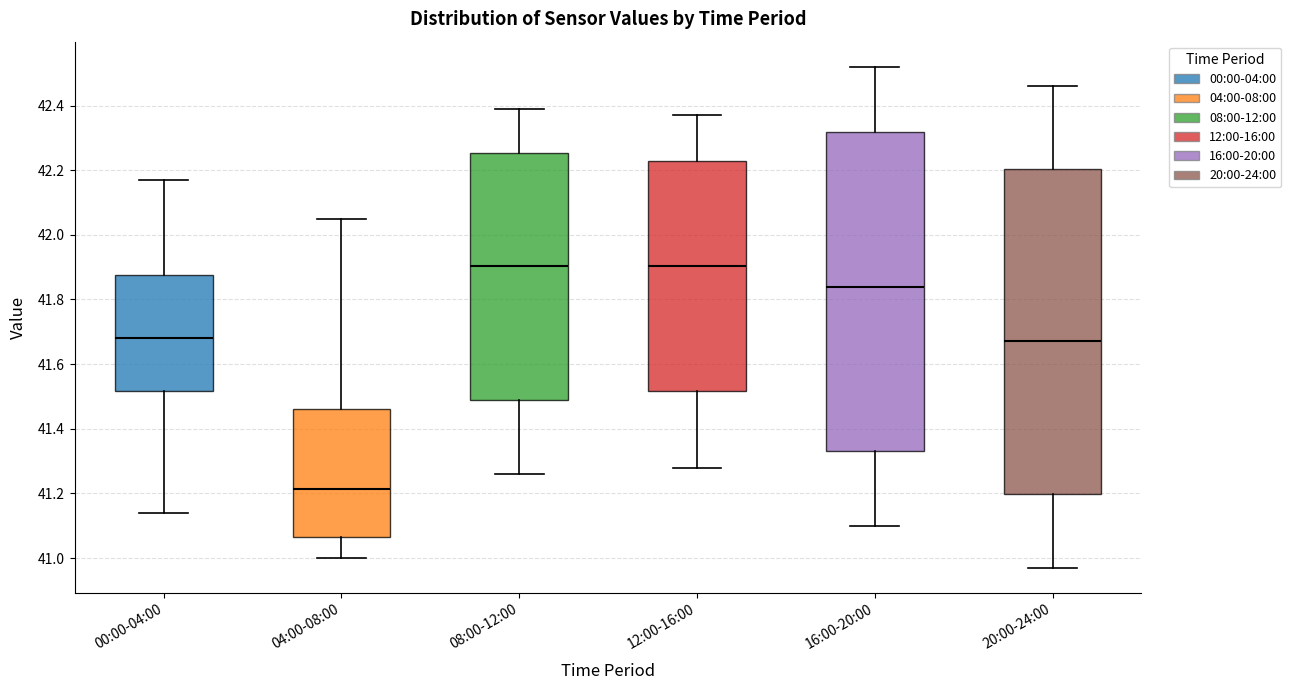

Where does the upper whisker of the box for 08:00-12:00 end on the y-axis? The values are not printed on the chart, so give them approximately, as read against the axis.

42.40